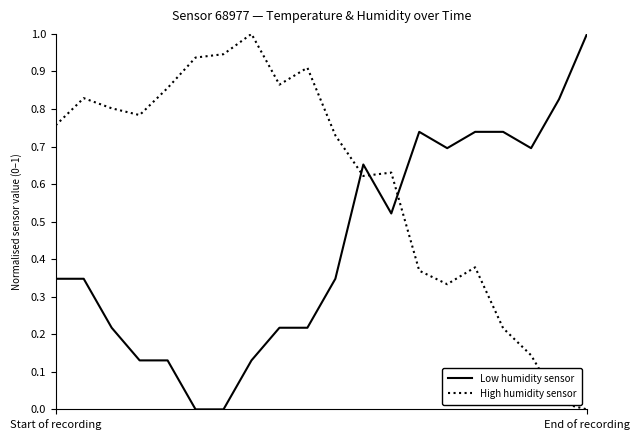

What is the difference between the maximum and second lowest values in the Low humidity sensor series?

1.0